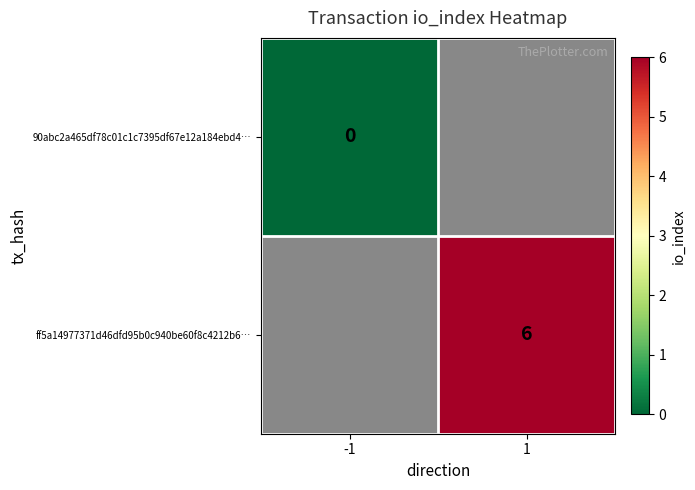

Is the value of 90abc2a465df78c01c1c7395df67e12a184ebd4… at -1 greater than the value of ff5a14977371d46dfd95b0c940be60f8c4212b6… at 1?

No